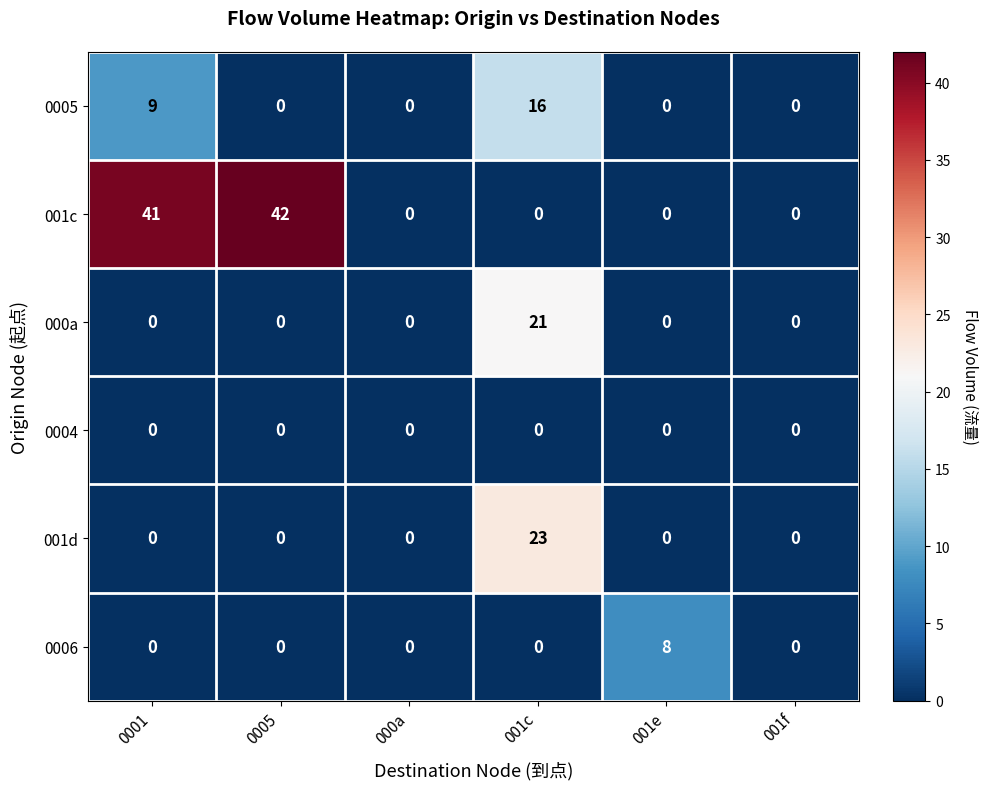

What is the maximum value for 001c?

42